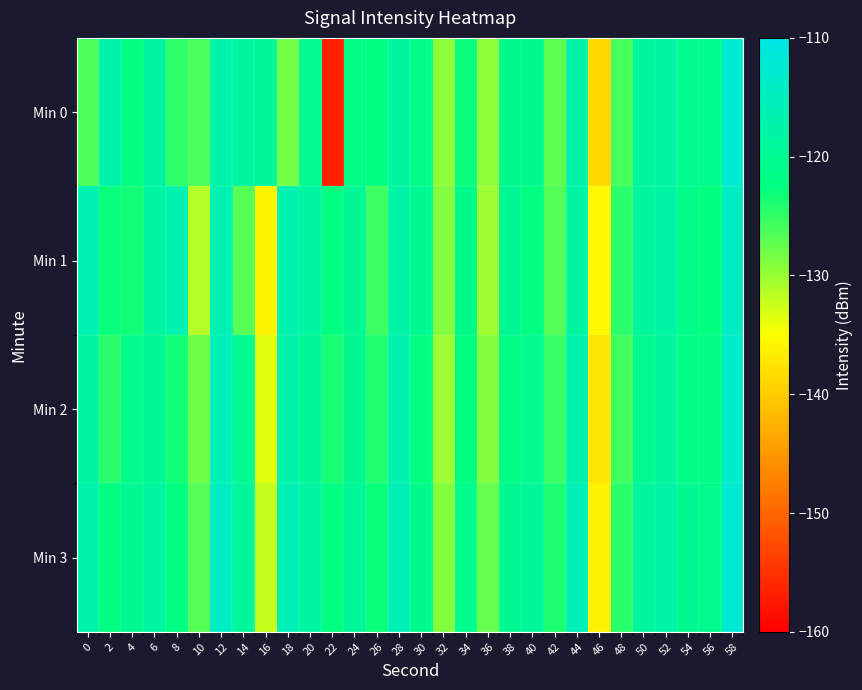

At which category does the chart reach its minimum across all series?

22